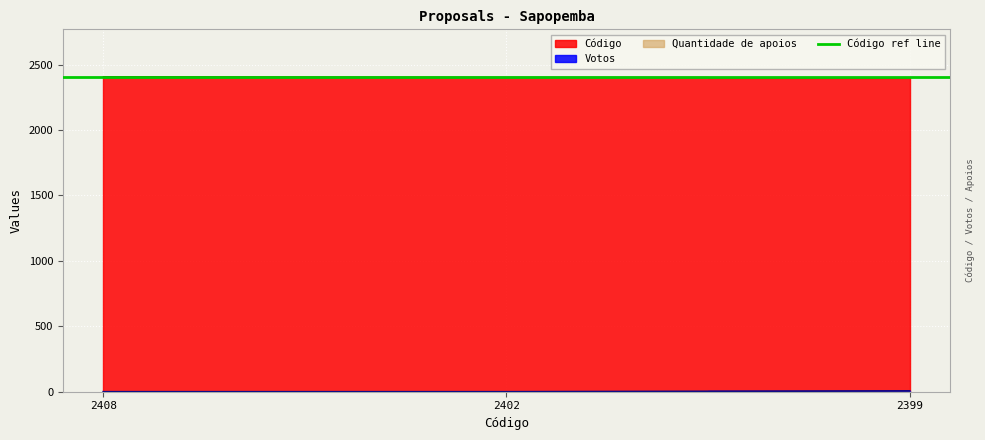

True or false: Código has a value of 2399 at 2399.

True